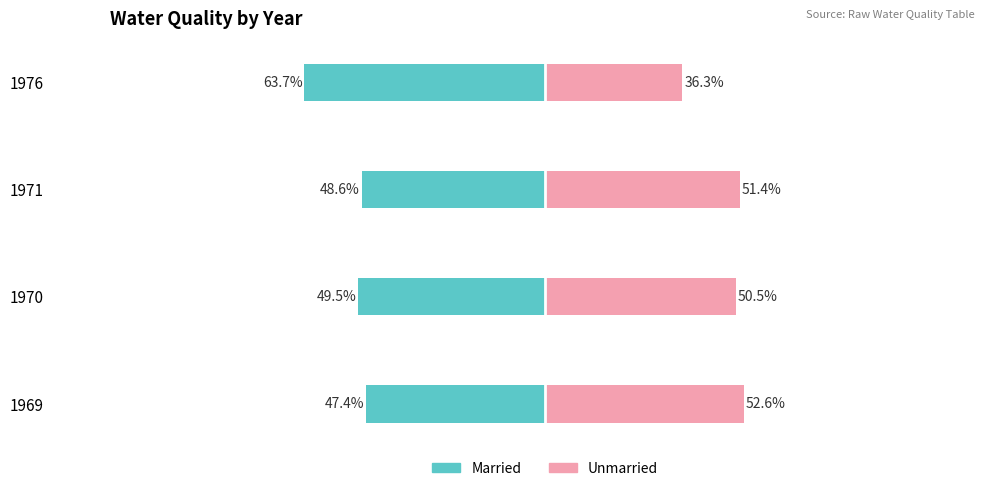

Which series has the widest spread of values?

Married